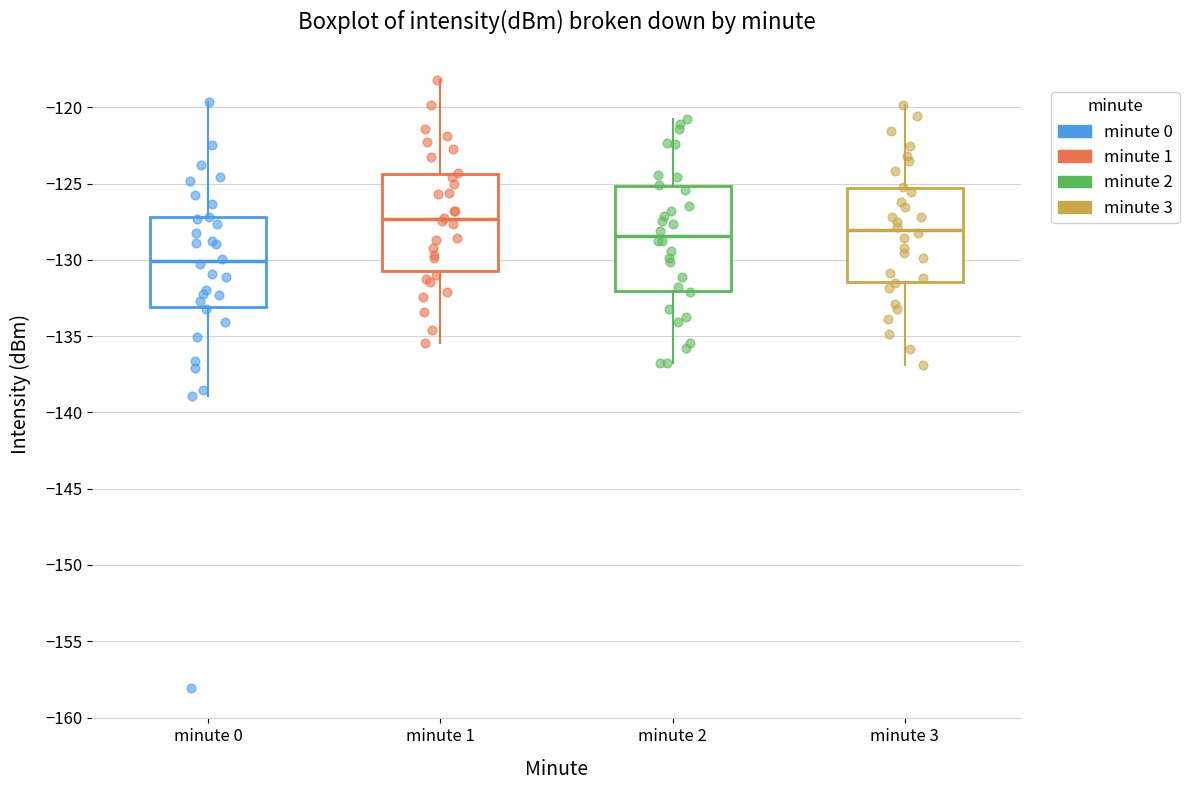

Which box's median line is the lowest?

minute 0